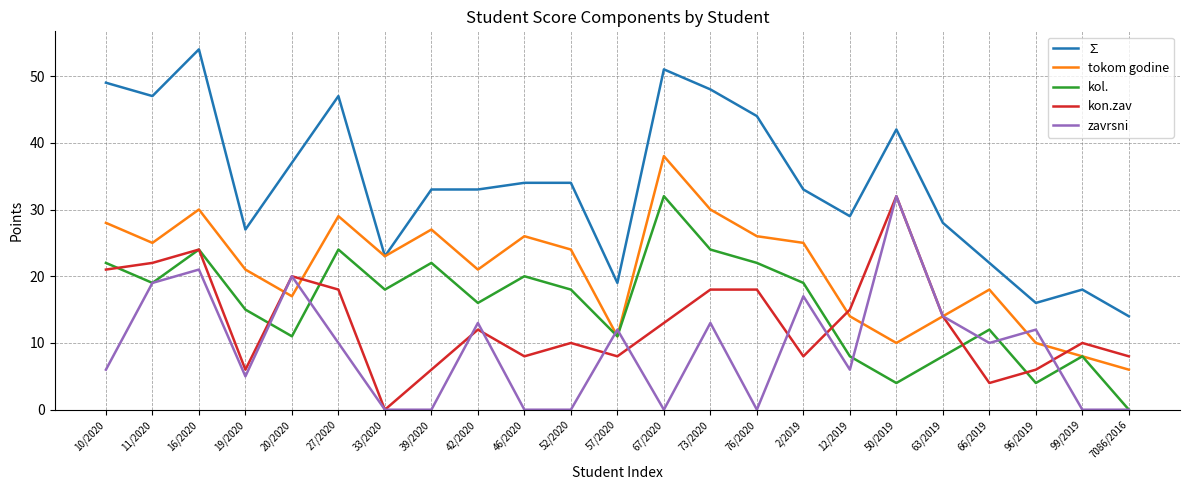

Is it true that ∑ equals 43 at 42/2020?

False